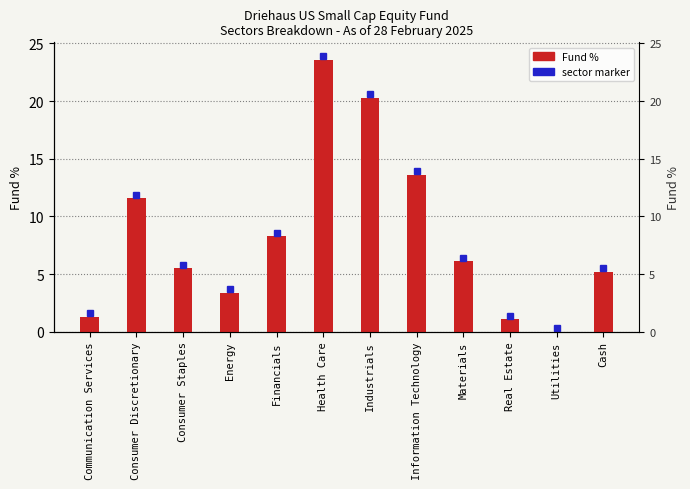

What is the value of the 9th bar from the left?

6.1